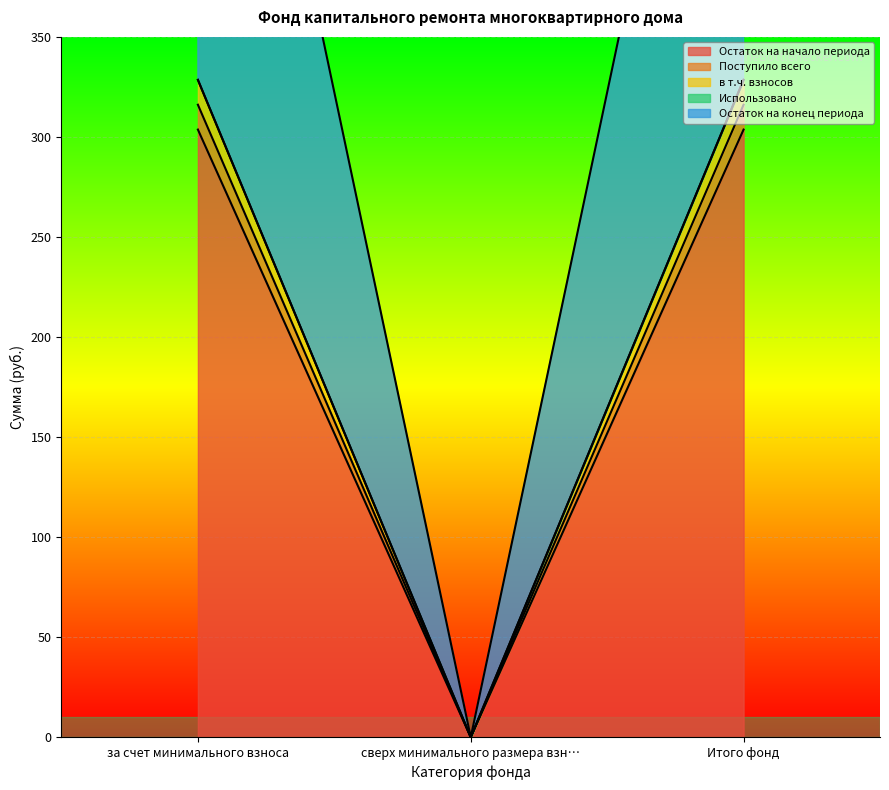

The Поступило всего series shows 0.0 at сверх минимального размера взн…. True or false?

True